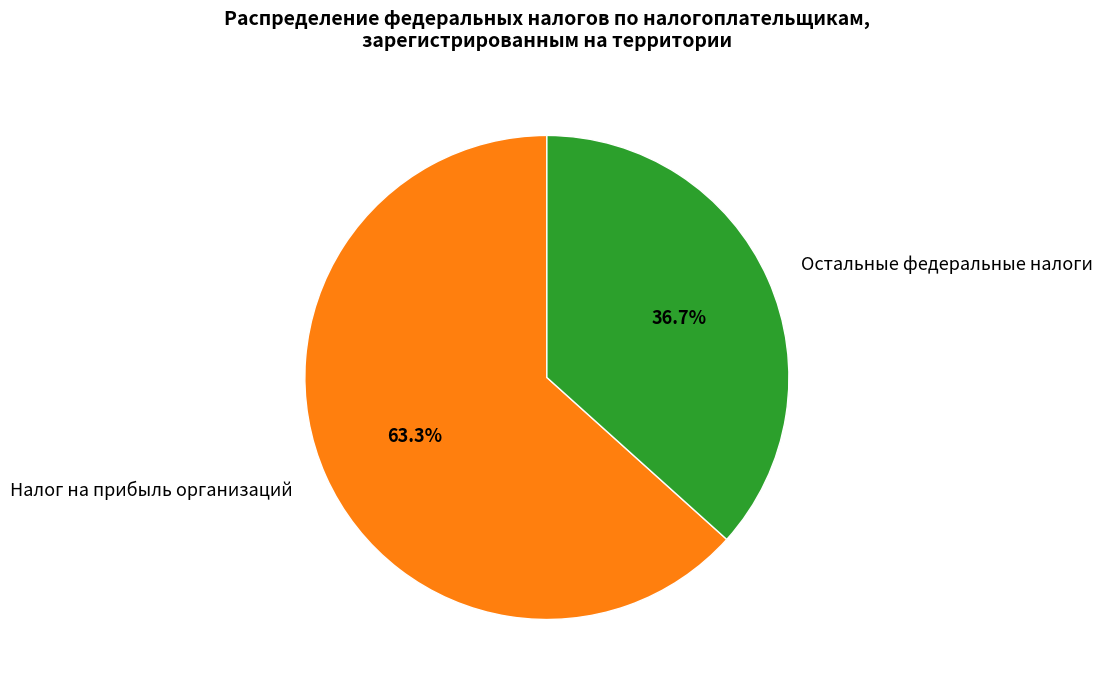

Is there a majority slice in this chart?

Yes